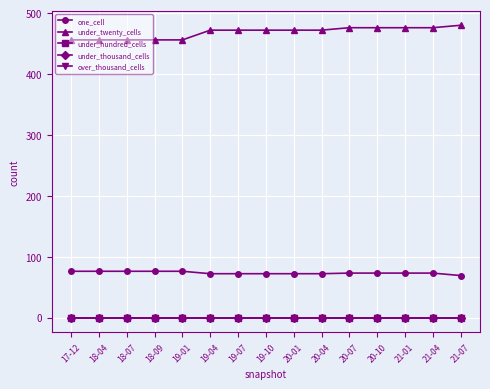

Reading left to right, extract all data points from this chart.

one_cell: 76	76	76	76	76	72	72	72	72	72	73	73	73	73	69
under_twenty_cells: 456	456	456	456	456	472	472	472	472	472	476	476	476	476	480
under_hundred_cells: 0	0	0	0	0	0	0	0	0	0	0	0	0	0	0
under_thousand_cells: 0	0	0	0	0	0	0	0	0	0	0	0	0	0	0
over_thousand_cells: 0	0	0	0	0	0	0	0	0	0	0	0	0	0	0